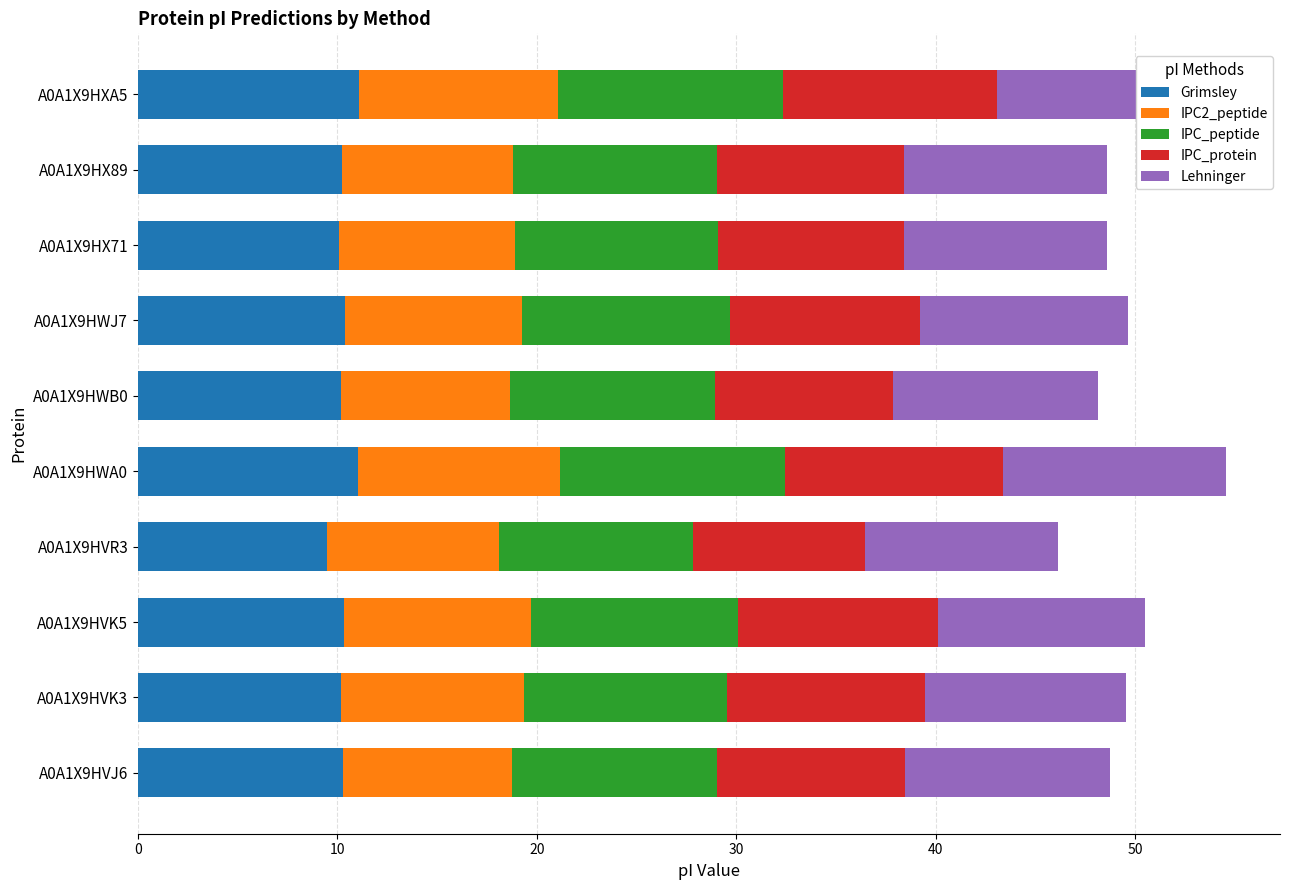

How many bars are there in each group?

5